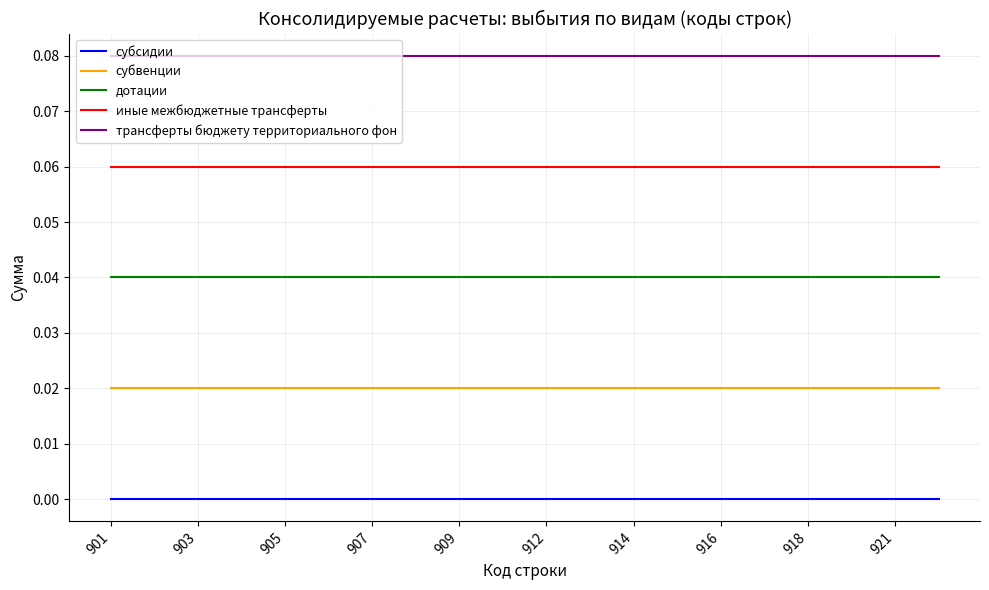

True or false: трансферты бюджету территориального фон and субвенции intersect in this chart.

False